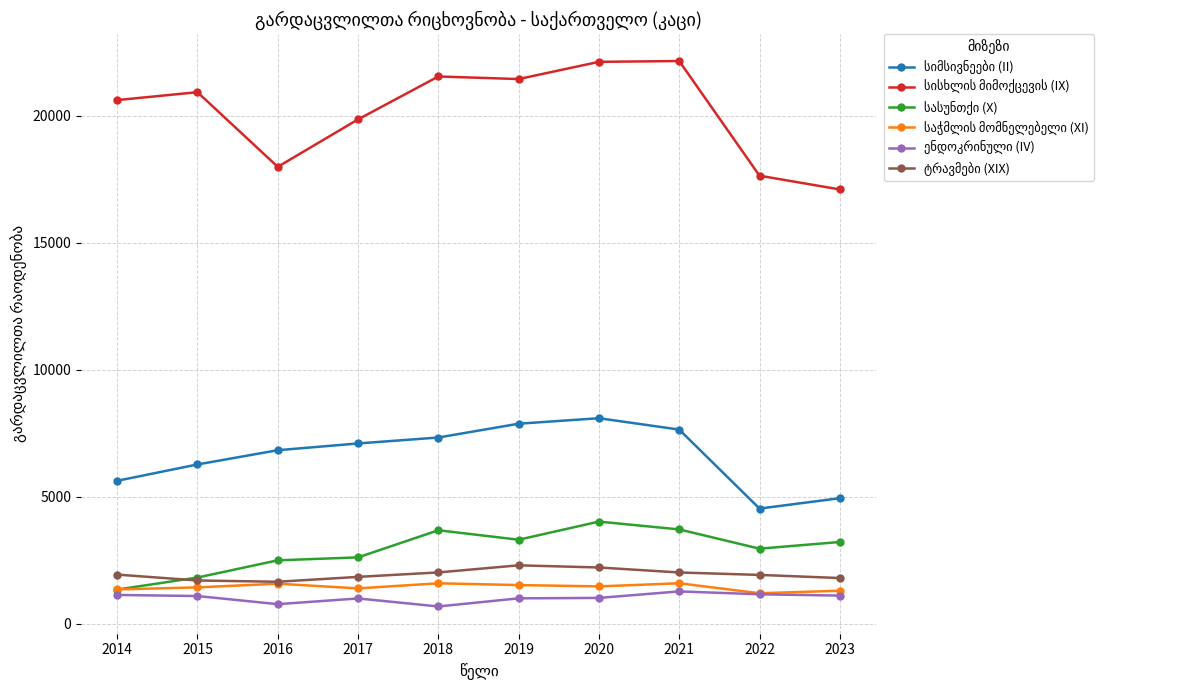

At how many categories does at least one series exceed 11538?

10